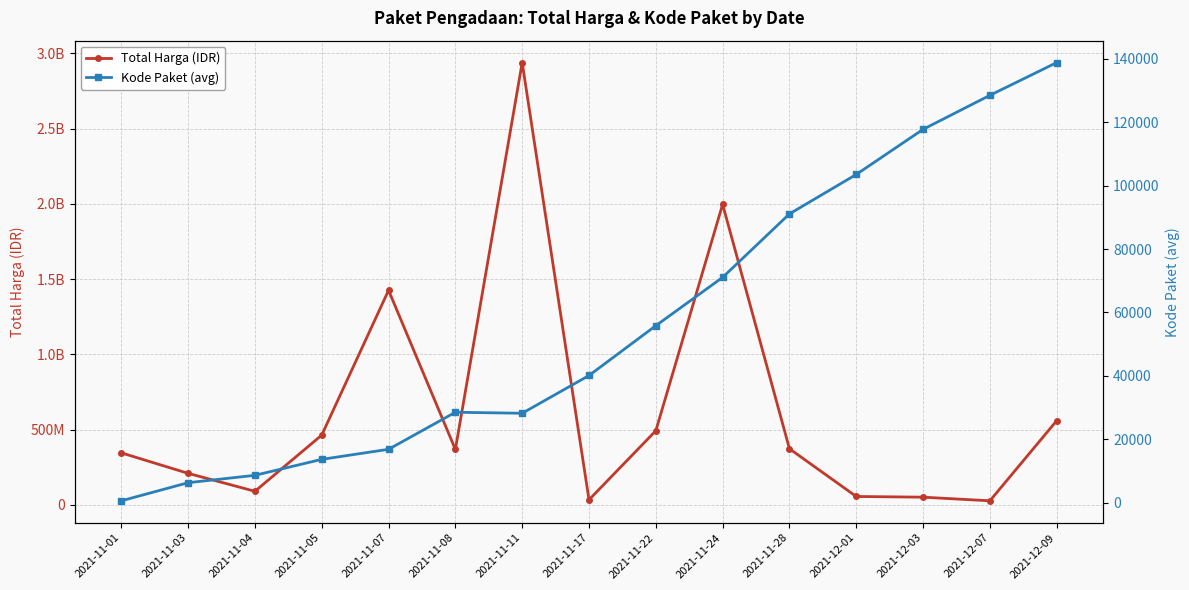

What are all the series names shown in the legend?

Total Harga (IDR), Kode Paket (avg)